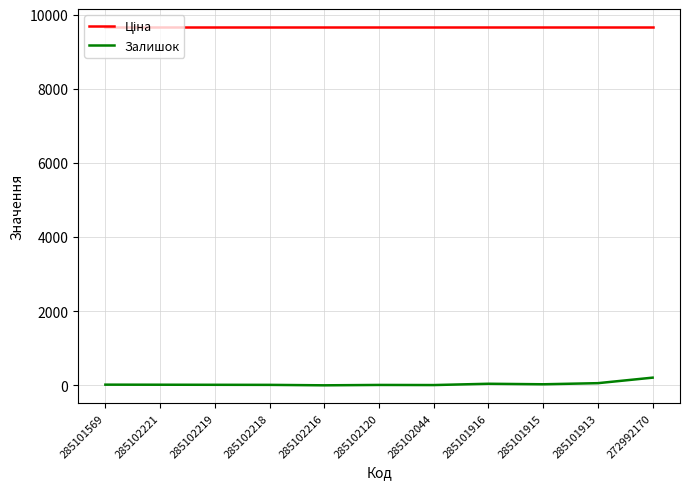

True or false: Залишок has a value of 7.0 at 285102044.

True